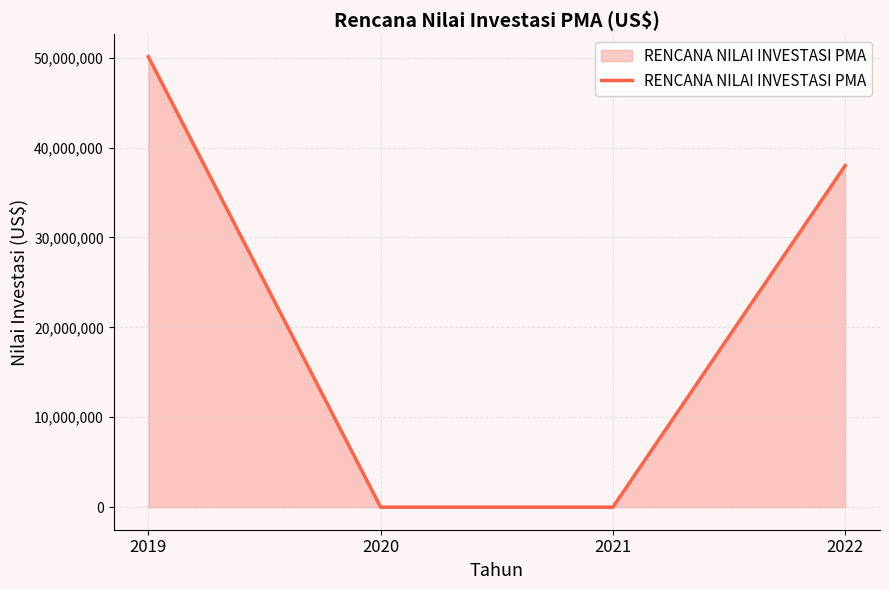

Reading left to right, extract all data points from this chart.

2019=50100000	2020=0	2021=0	2022=37988000